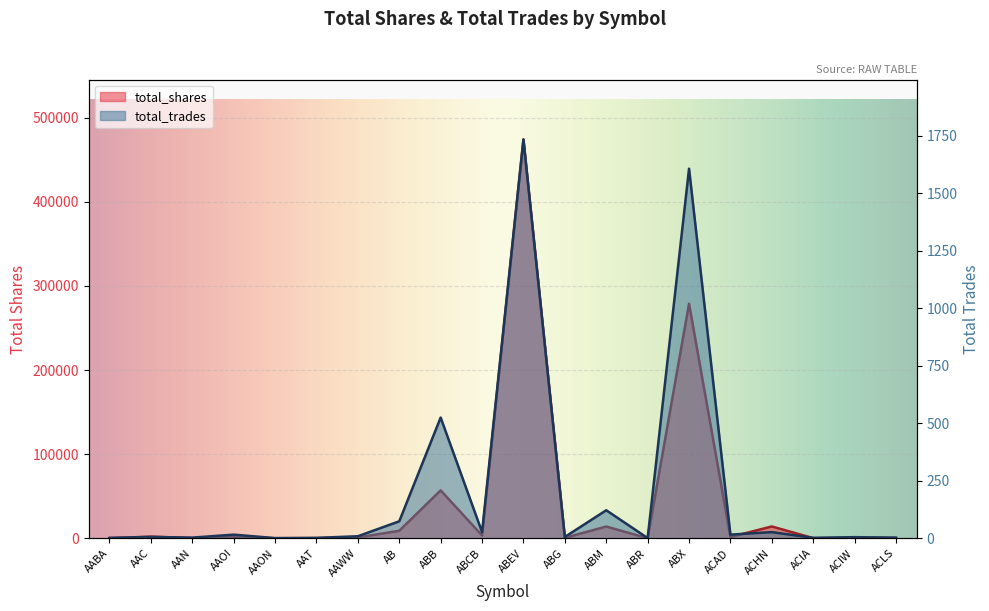

List the series in order of their overall mean, lowest first.

total_trades, total_shares